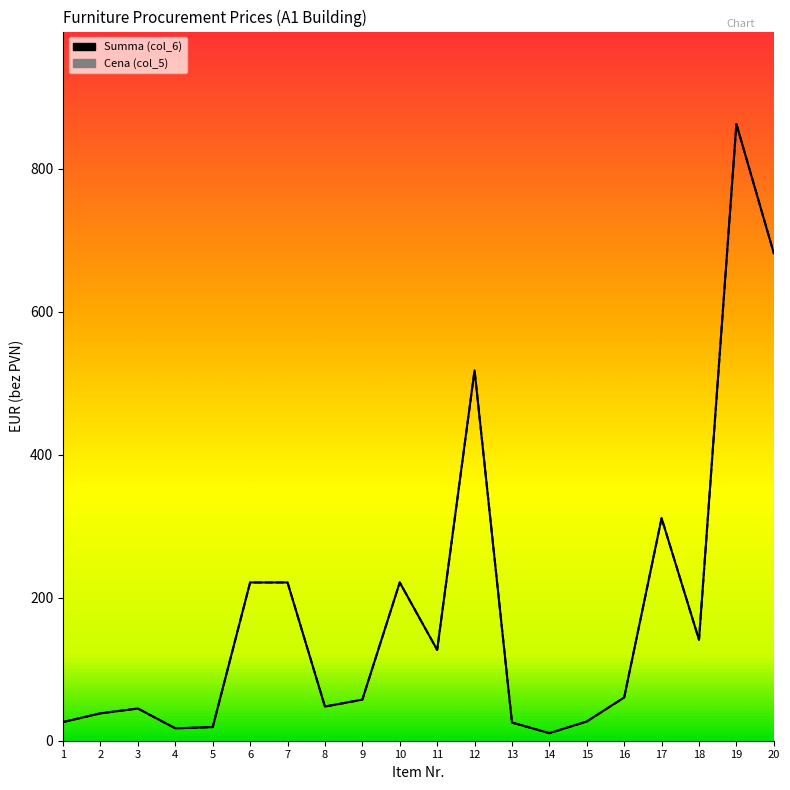

The value of Cena (col_5) at 5 is 19.1. True or false?

True